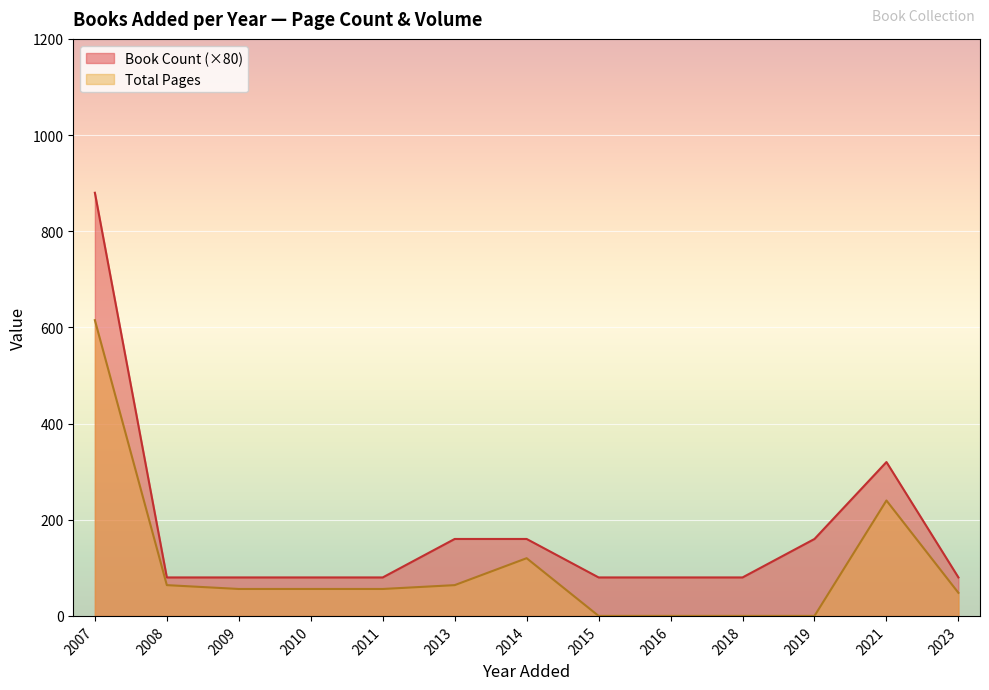

Between 2013 and 2007, which is larger?

2007